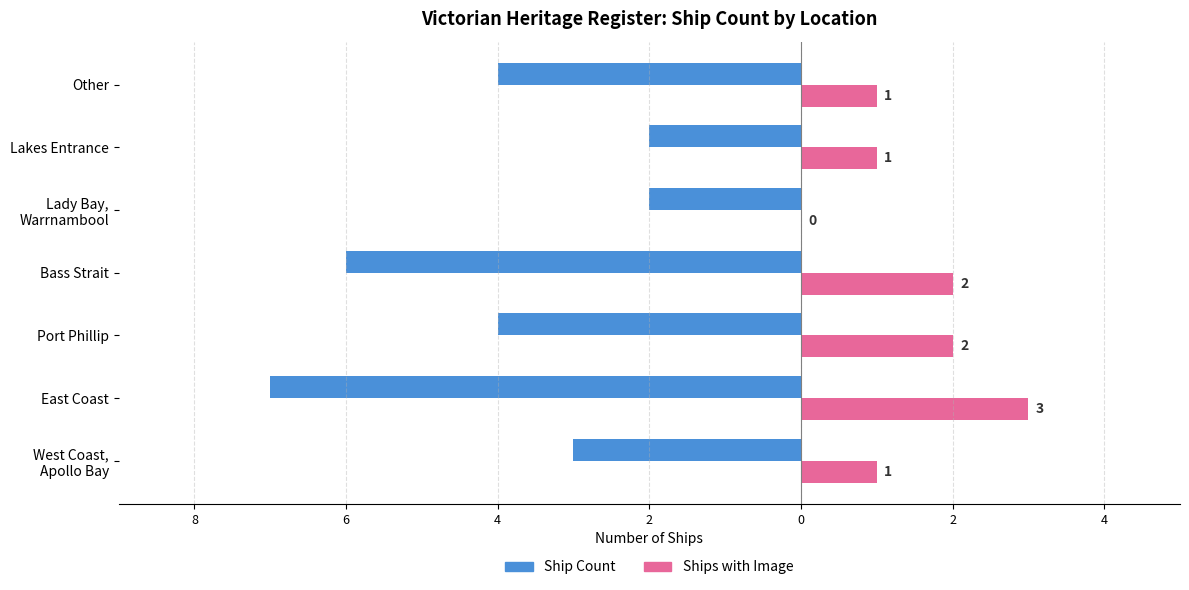

What is the label of the 2nd bar from the right?

Lakes Entrance